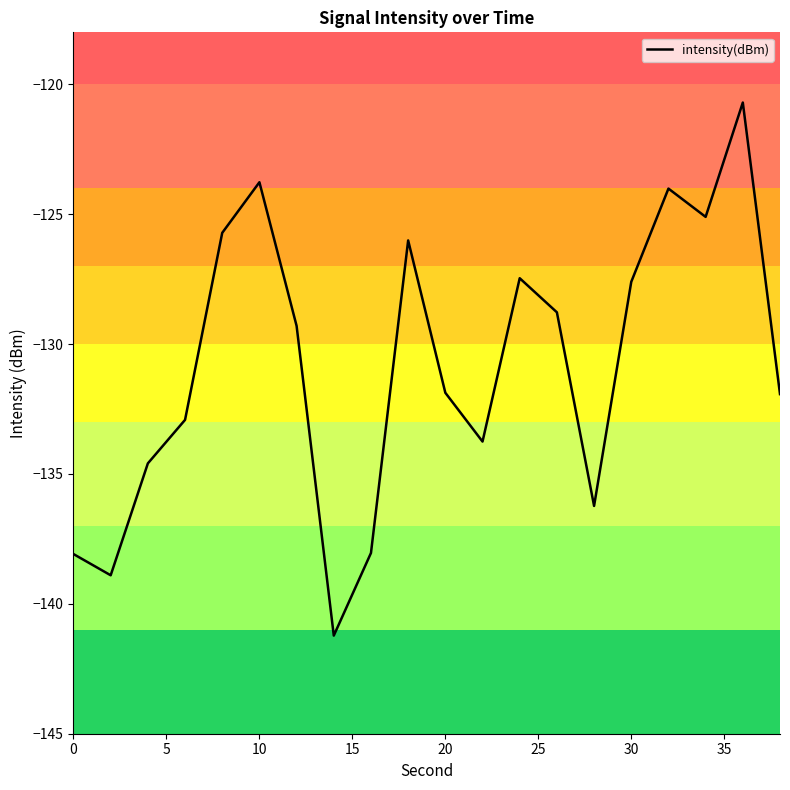

What is the smallest value displayed?

-141.2